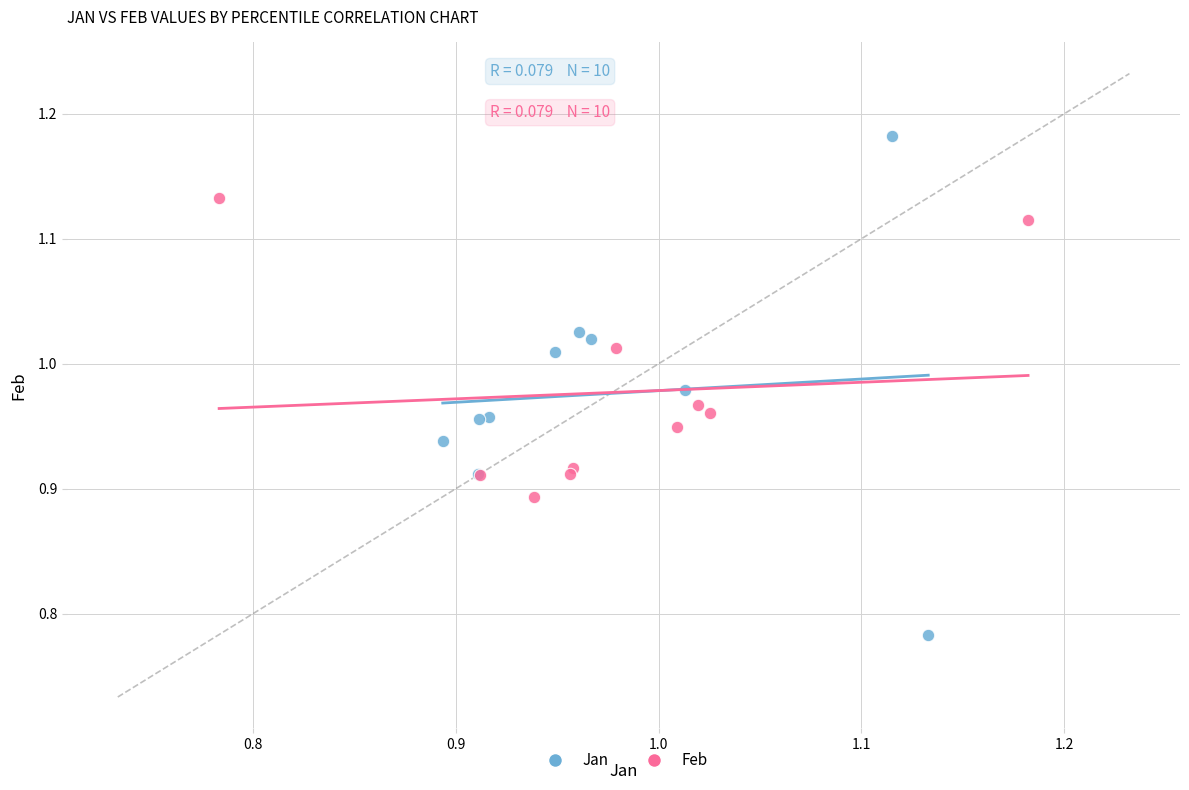

Which series contains the highest Y value?

Jan